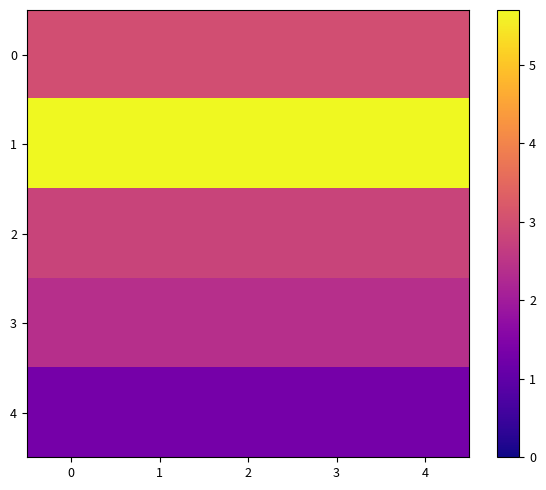

Rank the series at 2 from lowest to highest value.

4, 3, 2, 0, 1